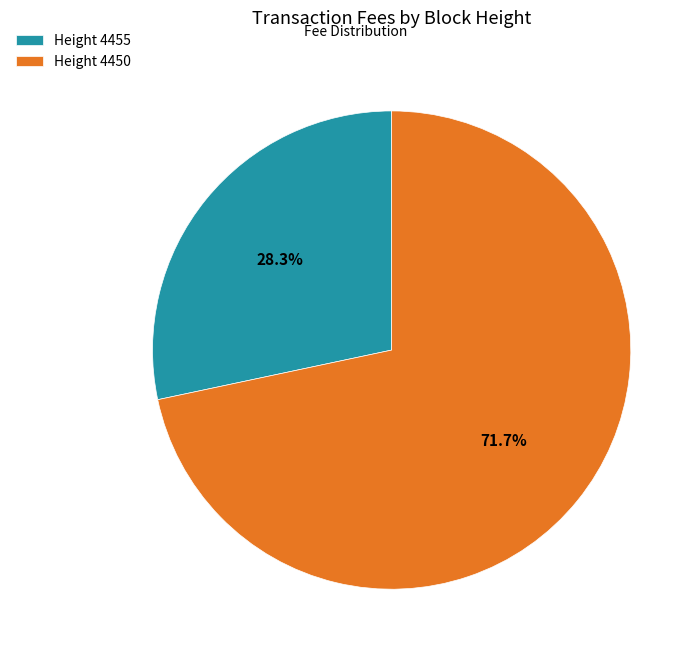

How many segments does this pie chart have?

2